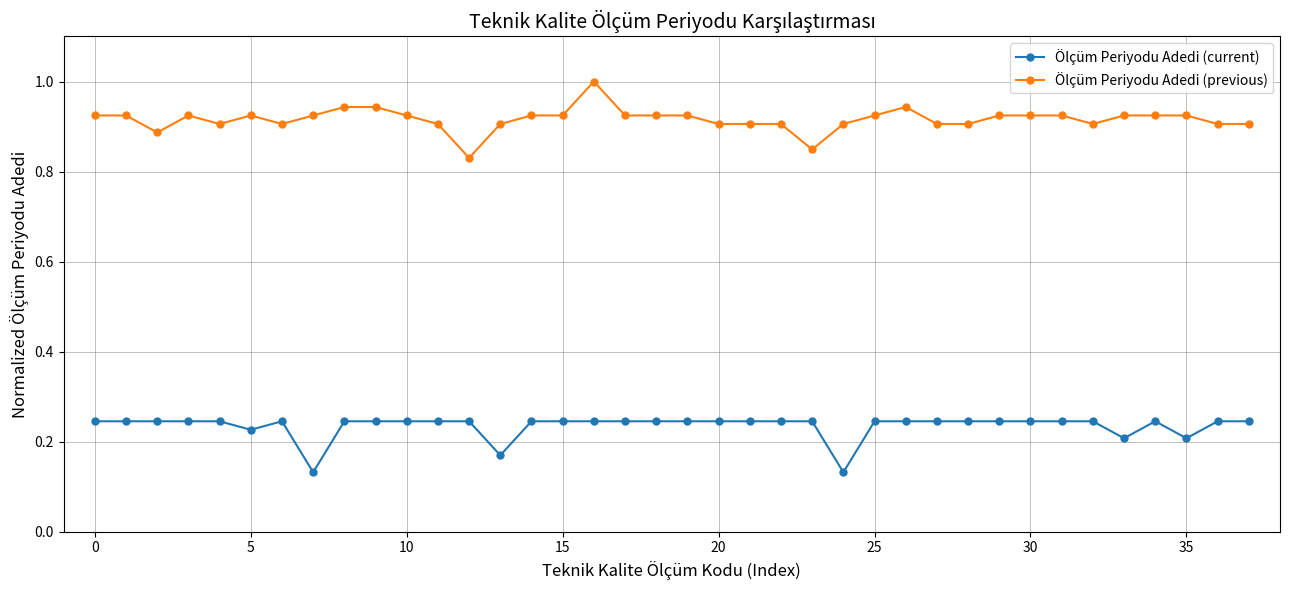

What is the greatest value displayed?

1.0